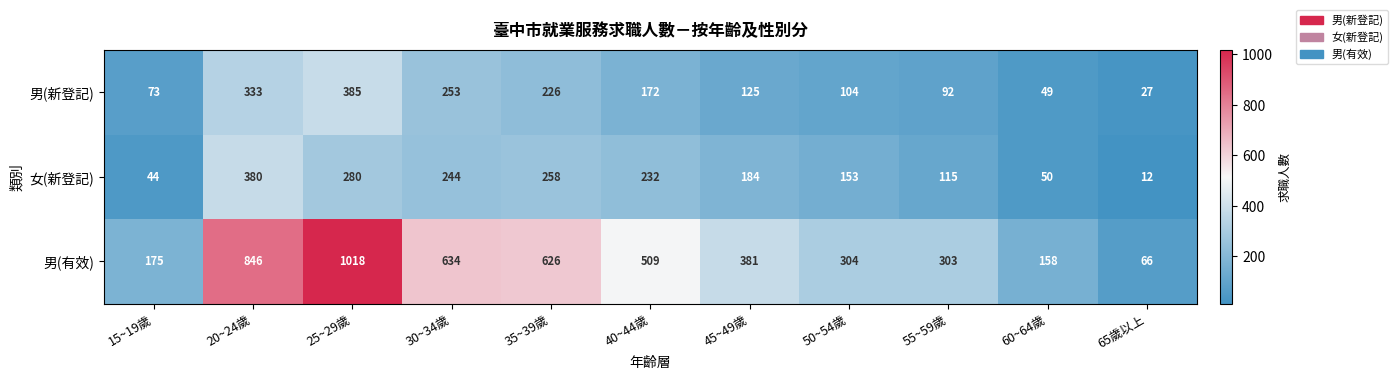

How many data points does each series have?

11